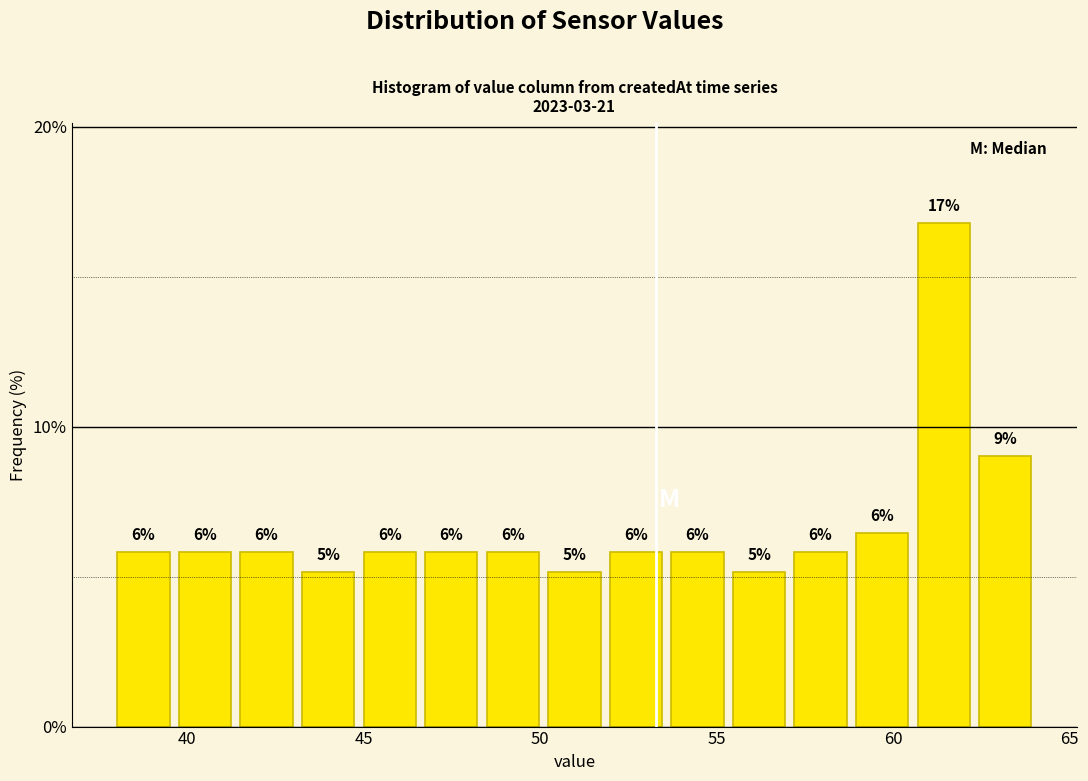

Around what value on the x-axis is the tallest bar? Give the approximate position of its centre, as read against the axis.

61.5